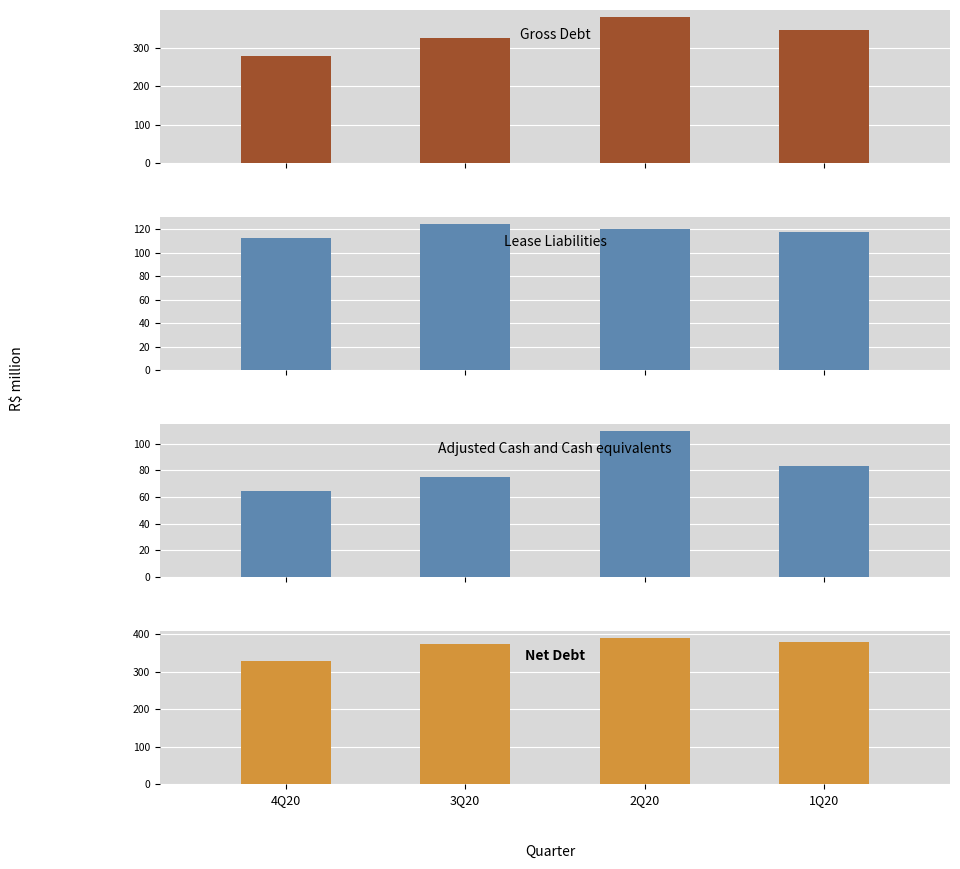

What is the average value of the Gross Debt series?

332.8